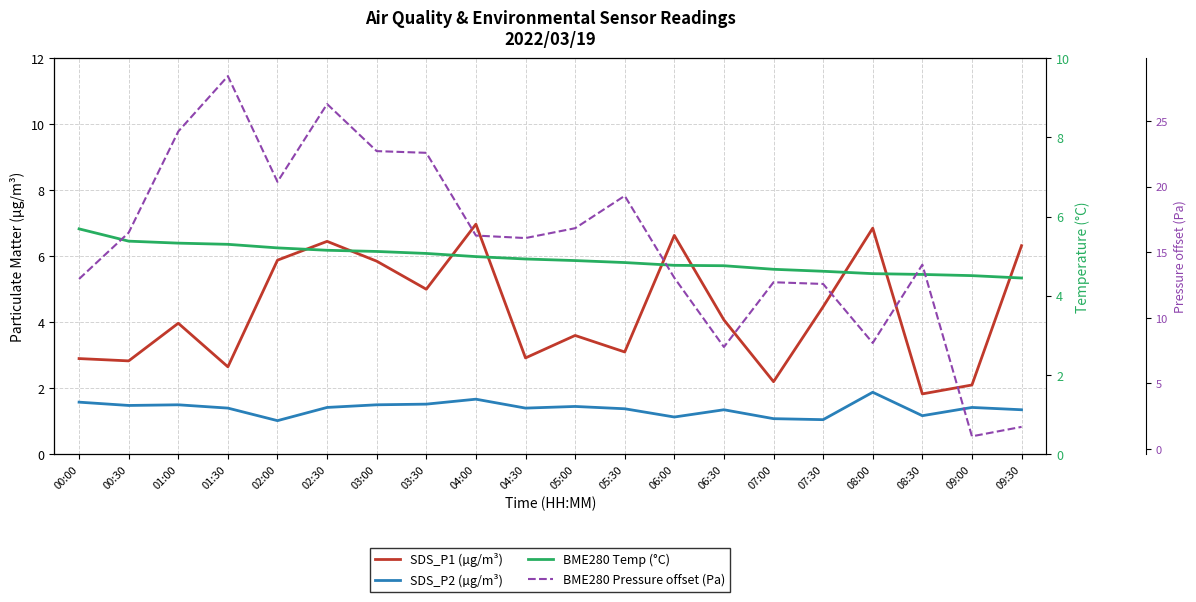

True or false: BME280 Pressure offset (Pa) has a value of 1.5 at 09:00.

False